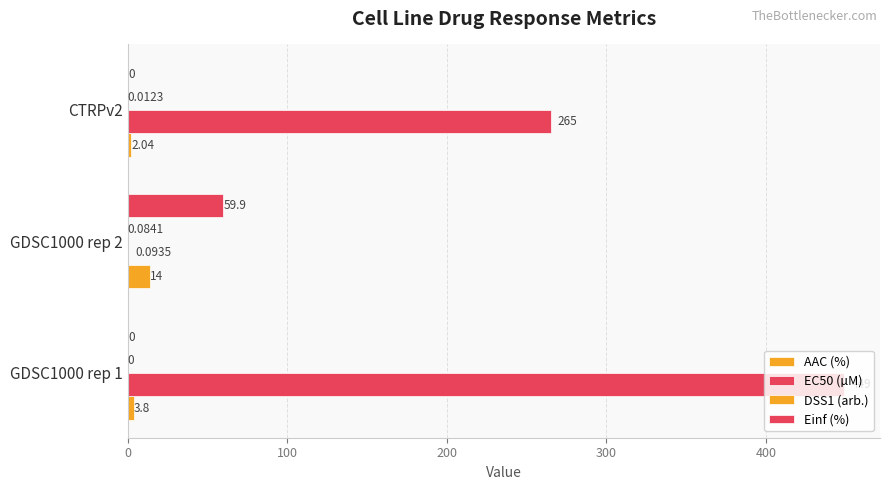

How many data points does each series have?

3